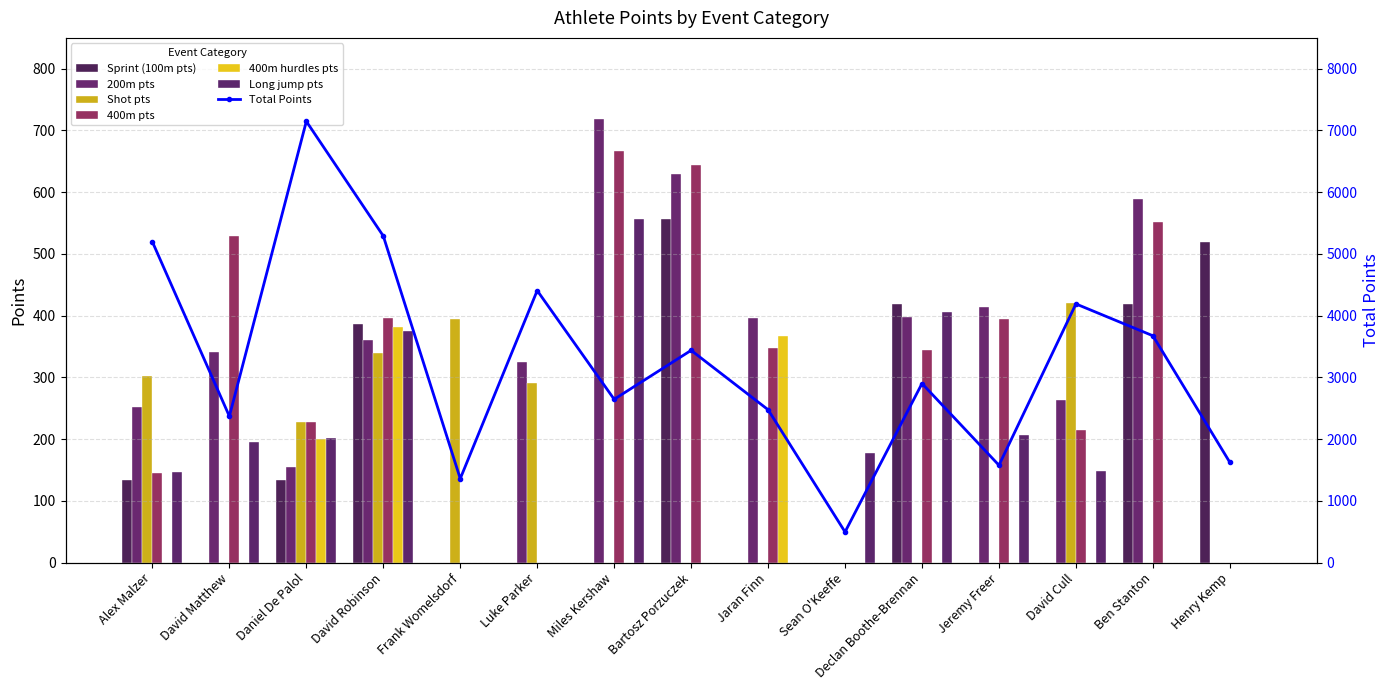

How many categories are shown in the chart?

15